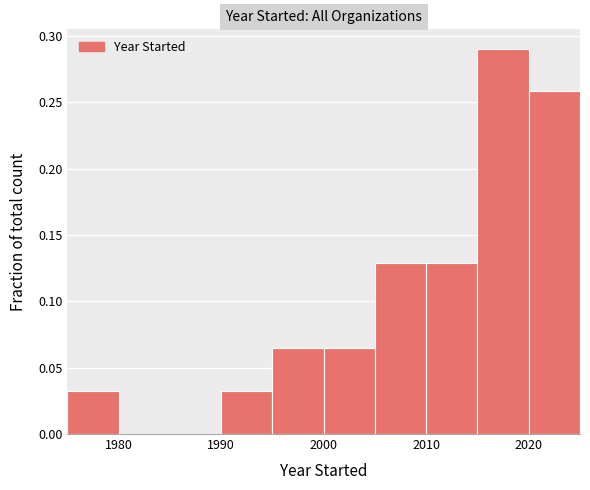

Reading left to right, list every bar in this chart as the range it spans on the x-axis followed by its height. The values are not printed on the chart, so give them approximately, as read against the axis.

1975 to 1980: 0.030
1980 to 1985: 0
1985 to 1990: 0
1990 to 1995: 0.030
1995 to 2000: 0.065
2000 to 2005: 0.065
2005 to 2010: 0.130
2010 to 2015: 0.130
2015 to 2020: 0.290
2020 to 2025: 0.260